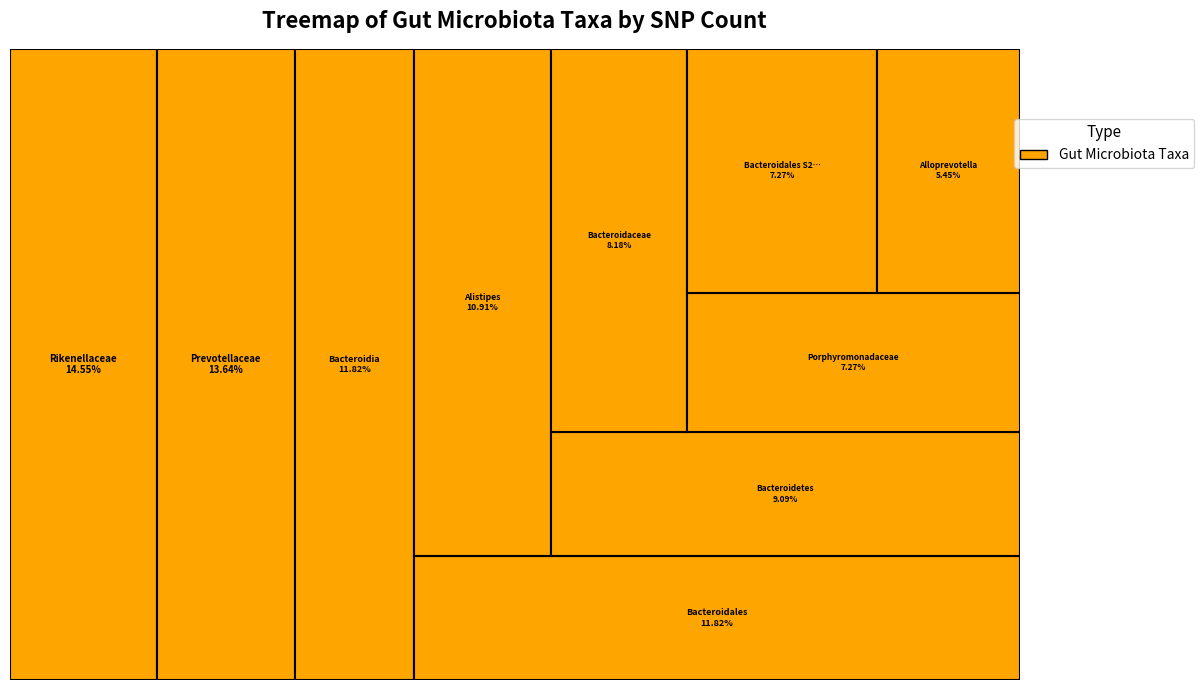

Is Bacteroidales the majority of the pie?

No